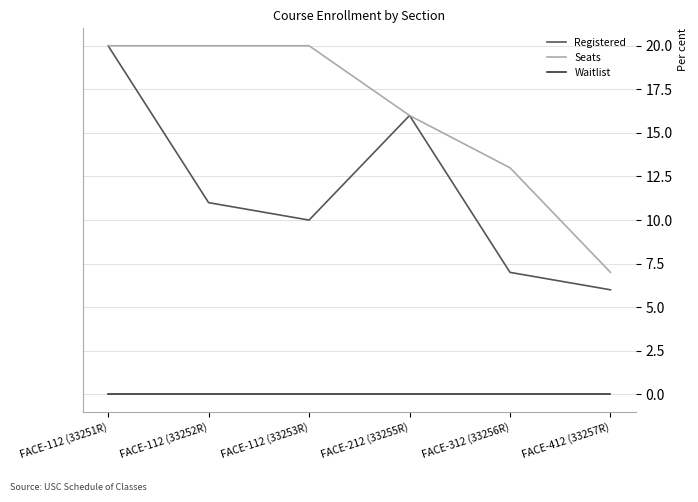

At which category is the sum across all series the highest?

FACE-112 (33251R)